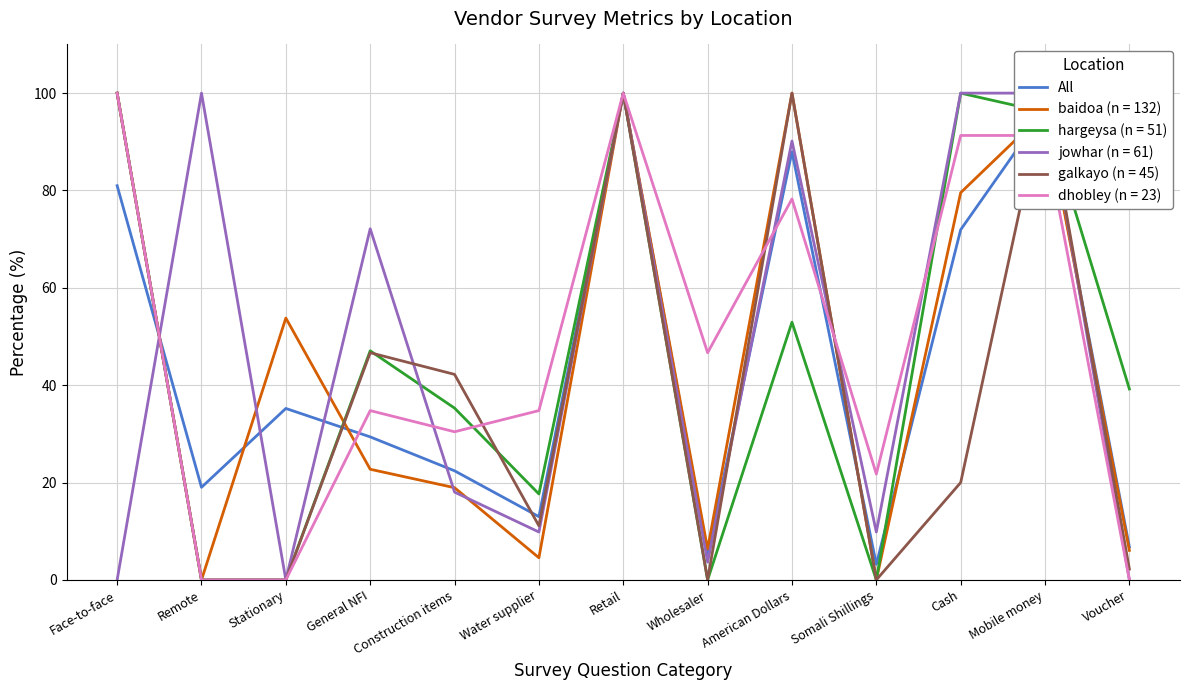

What is the difference between the maximum and minimum values?

96.8